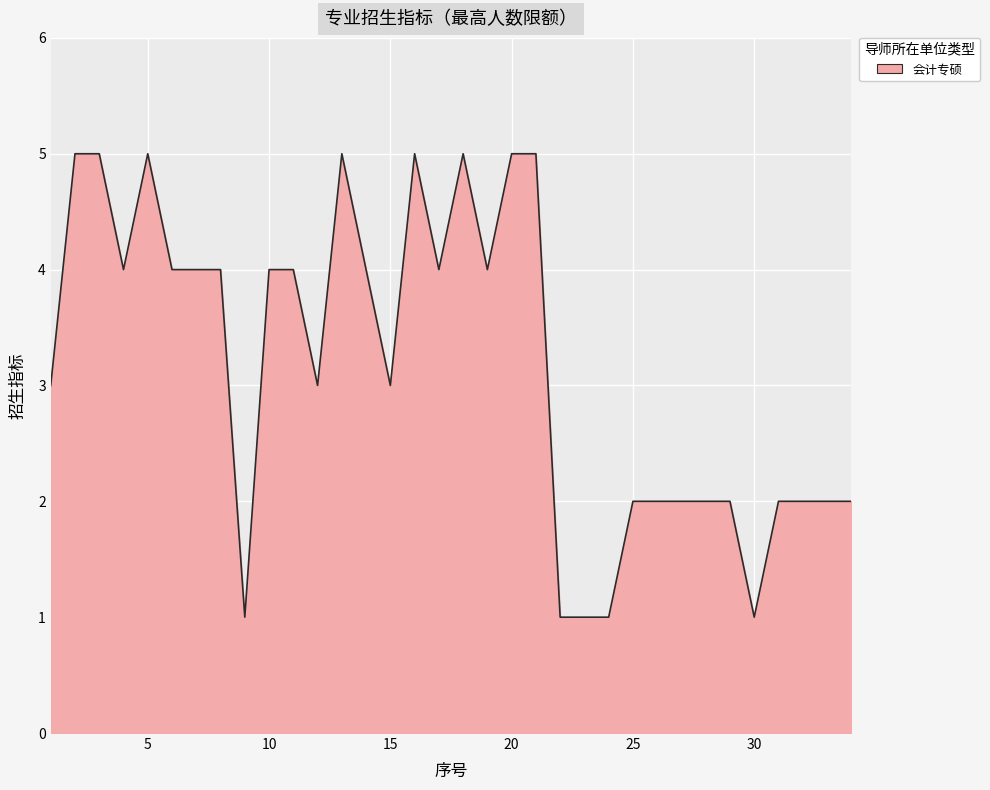

How many lines are shown in the chart?

1